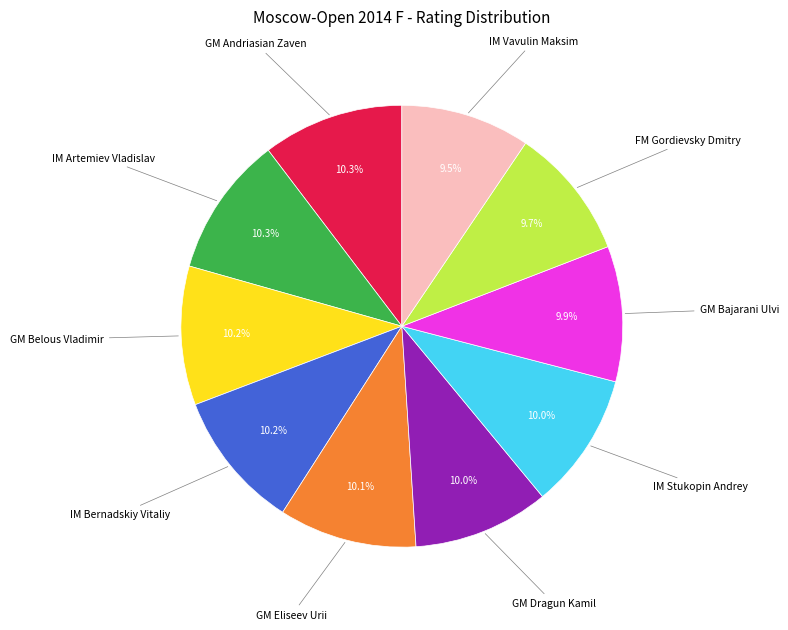

Is there any slice that represents more than half of the pie?

No